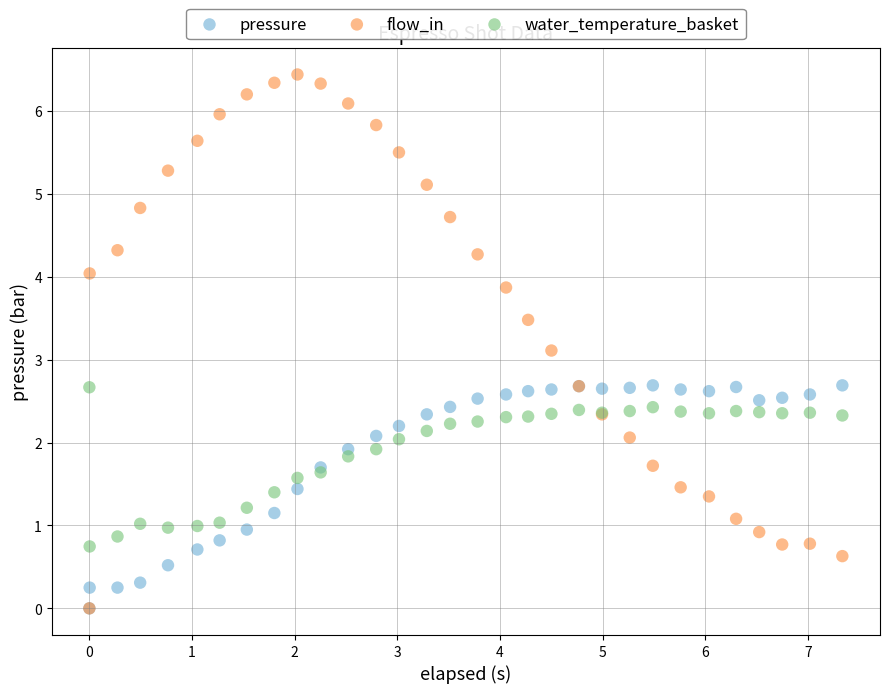

In the flow_in series, what Y value is closest to 3?

3.1